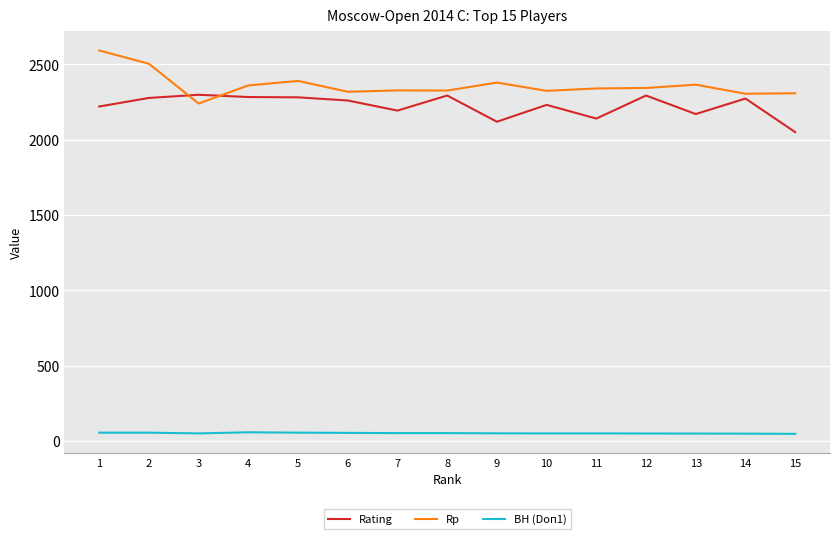

Which series has the largest total across all categories?

Rp